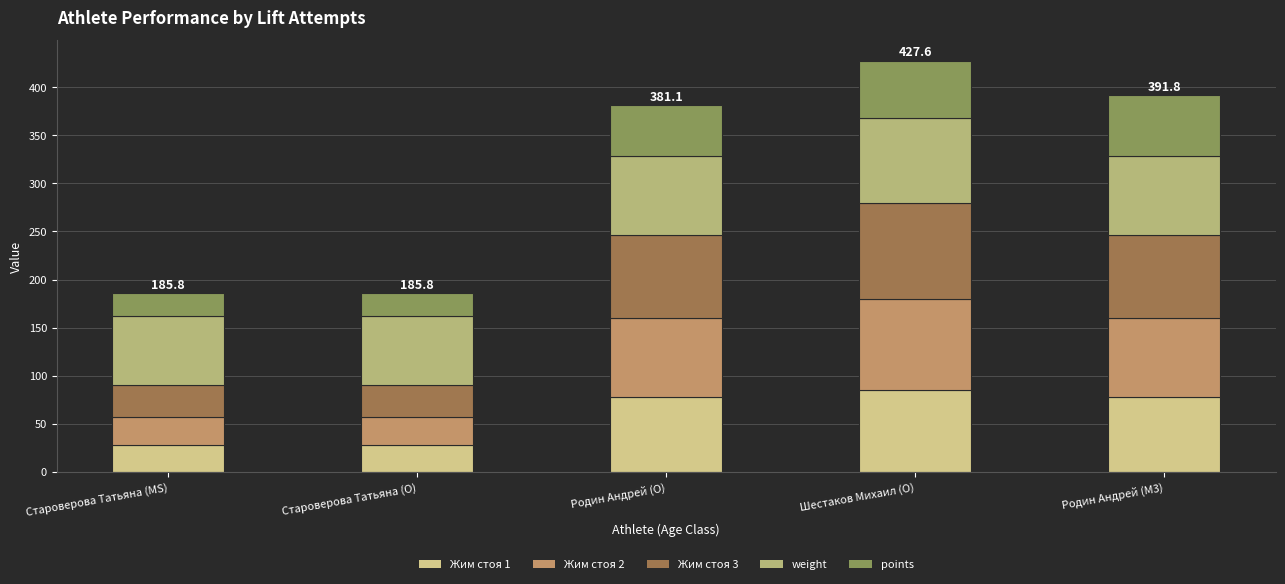

How many distinct data groups are displayed?

5